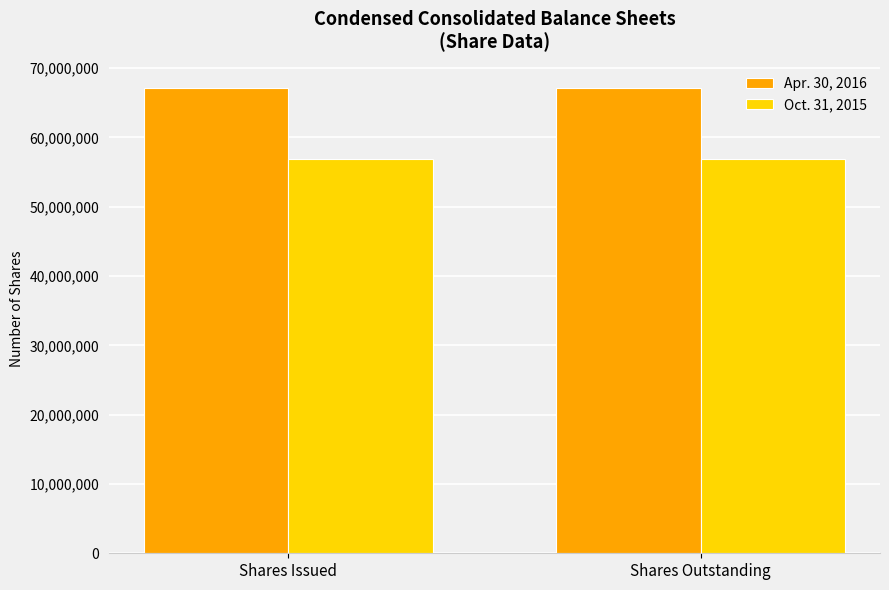

What is the total value across all series at Shares Issued?

123999700